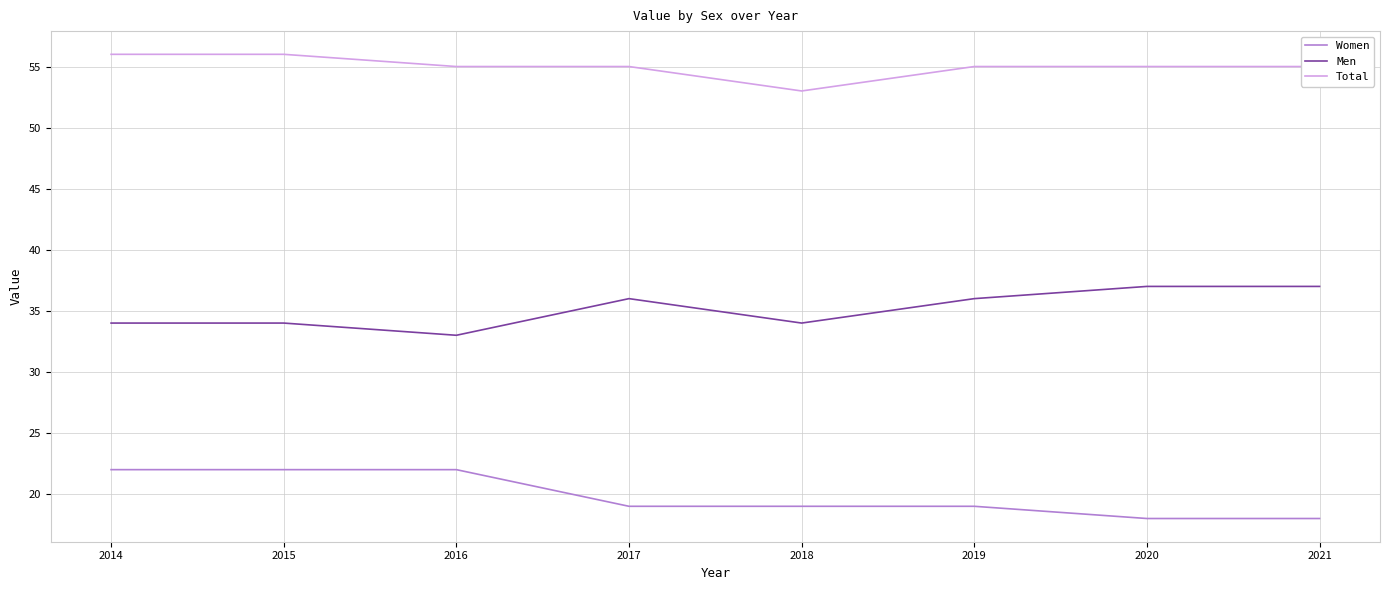

Reading left to right, what are all the values shown in this chart?

Women: 22	22	22	19	19	19	18	18
Men: 34	34	33	36	34	36	37	37
Total: 56	56	55	55	53	55	55	55